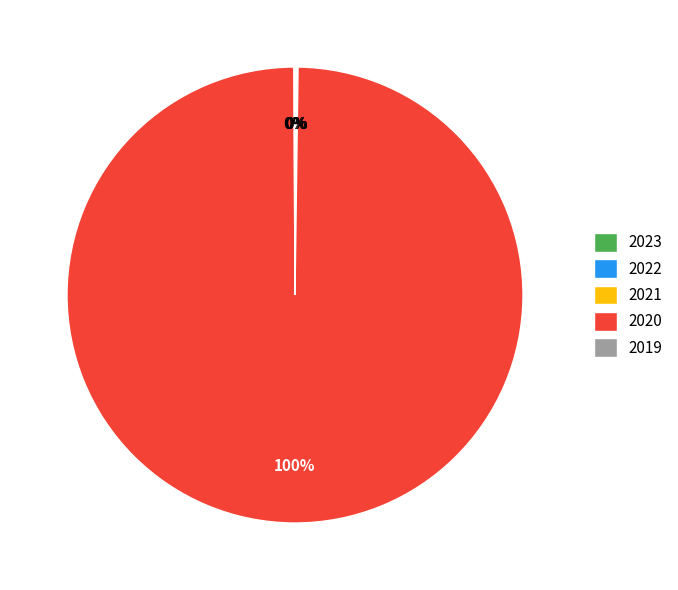

To the nearest percent, what percentage of the pie is 2020?

100%